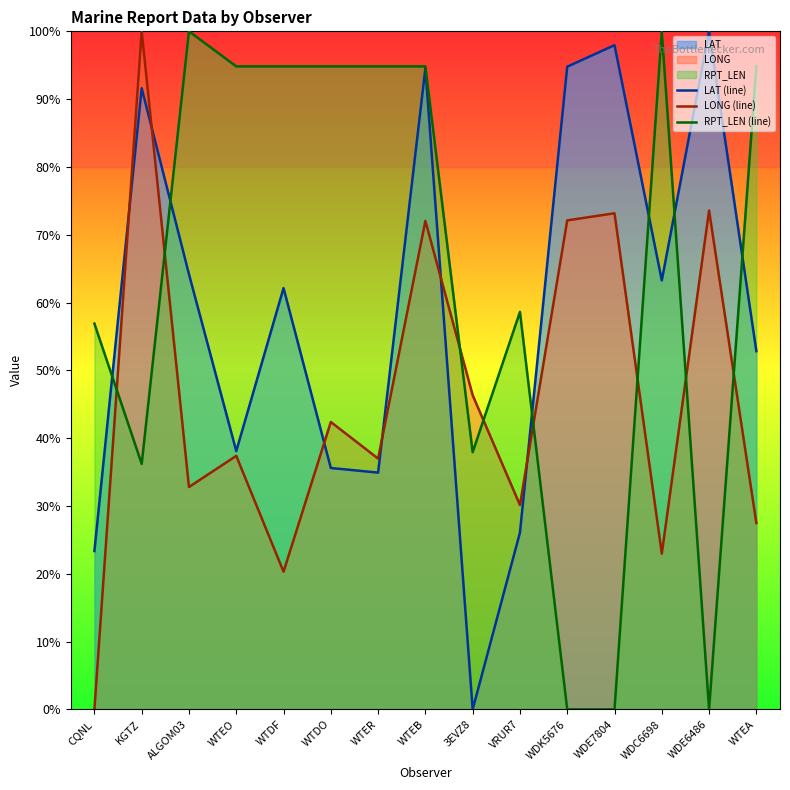

What is the maximum value for LONG (line)?

100.0